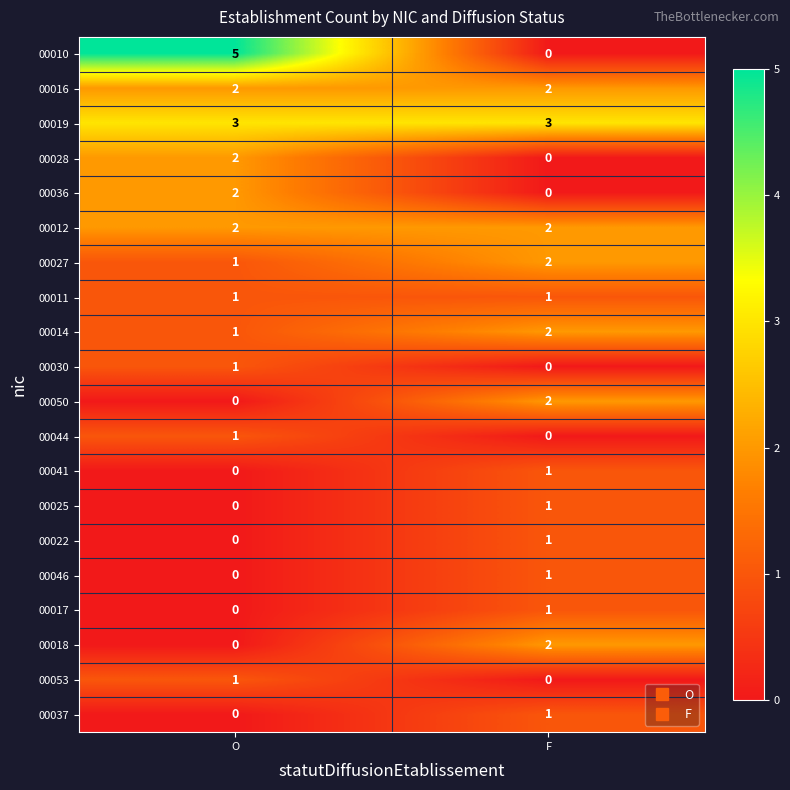

At which label is 00027 closest to 1?

O